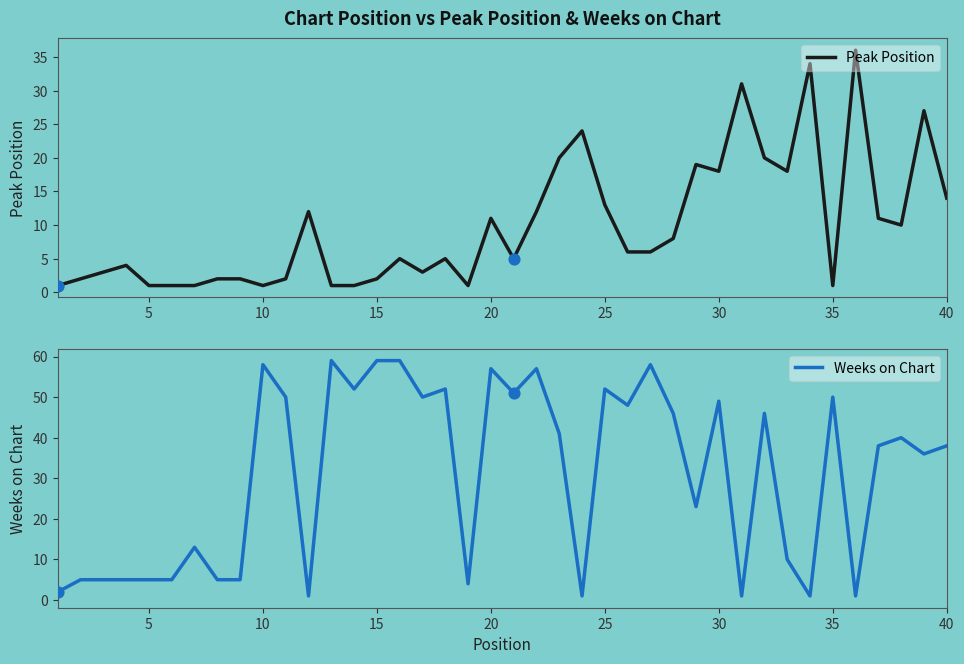

Which series contains the highest Y value?

Weeks on Chart